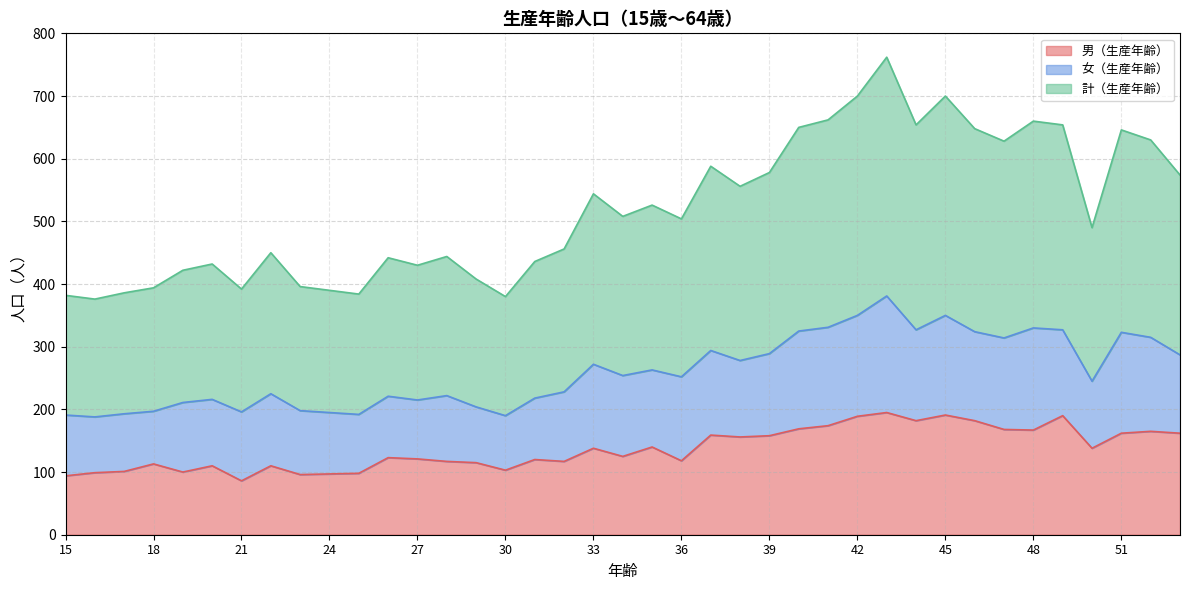

Which series has the widest spread of values?

計（生産年齢）